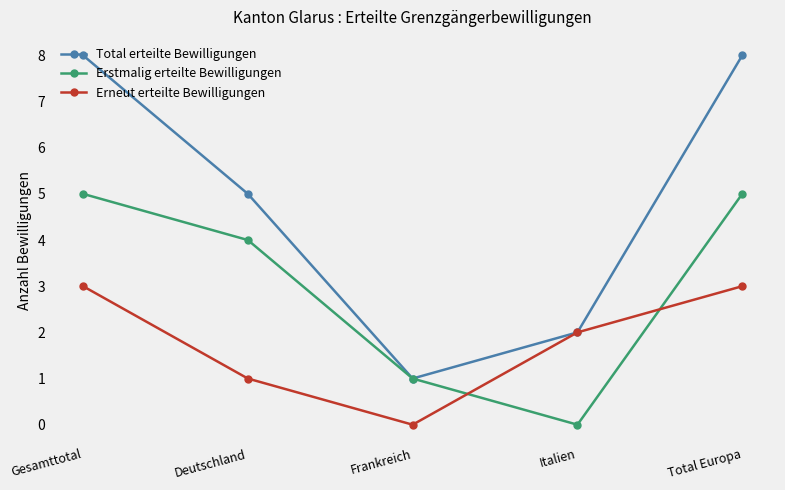

At how many categories does at least one series exceed 0?

5